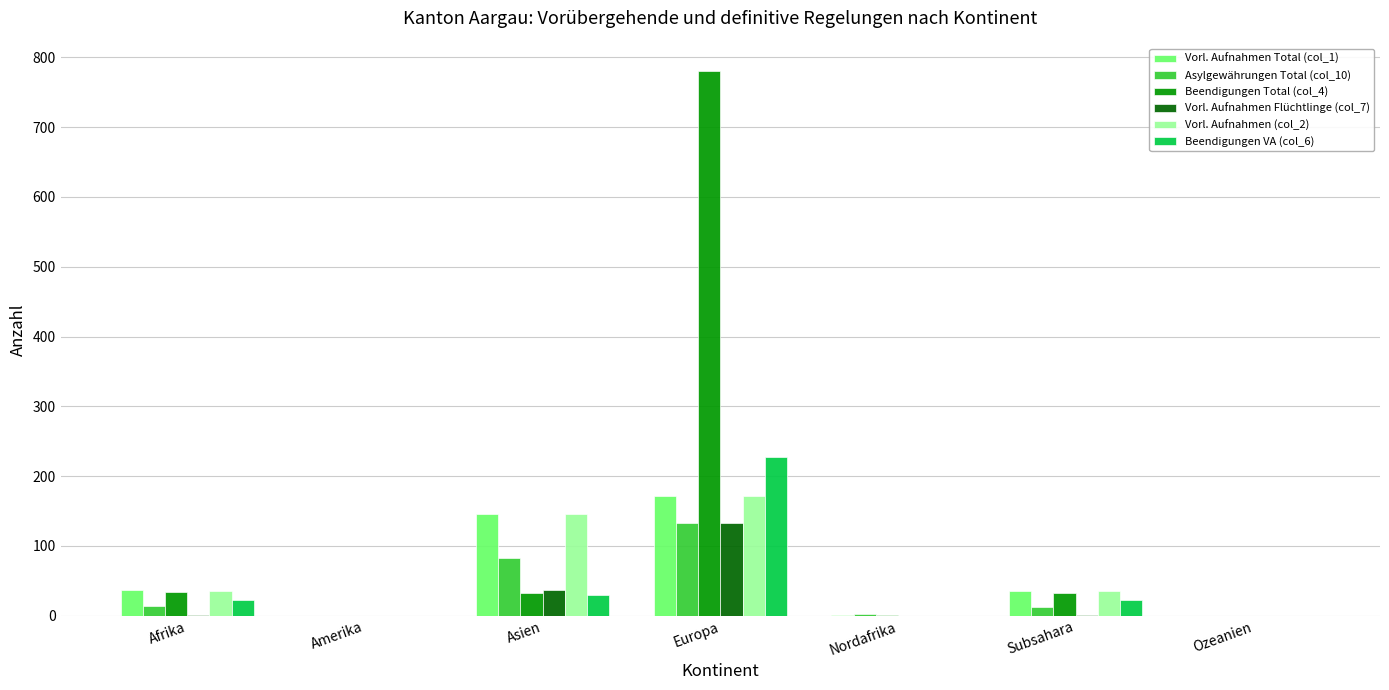

The Beendigungen Total (col_4) series shows 33 at Subsahara. True or false?

True